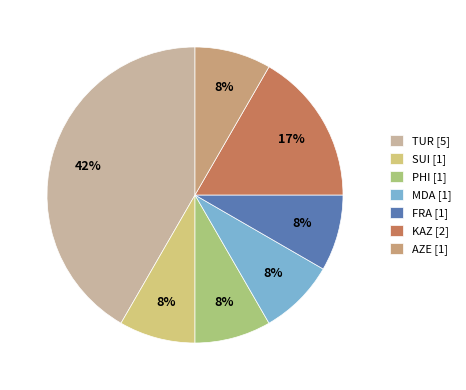

To the nearest percent, what percentage of the pie is KAZ?

17%